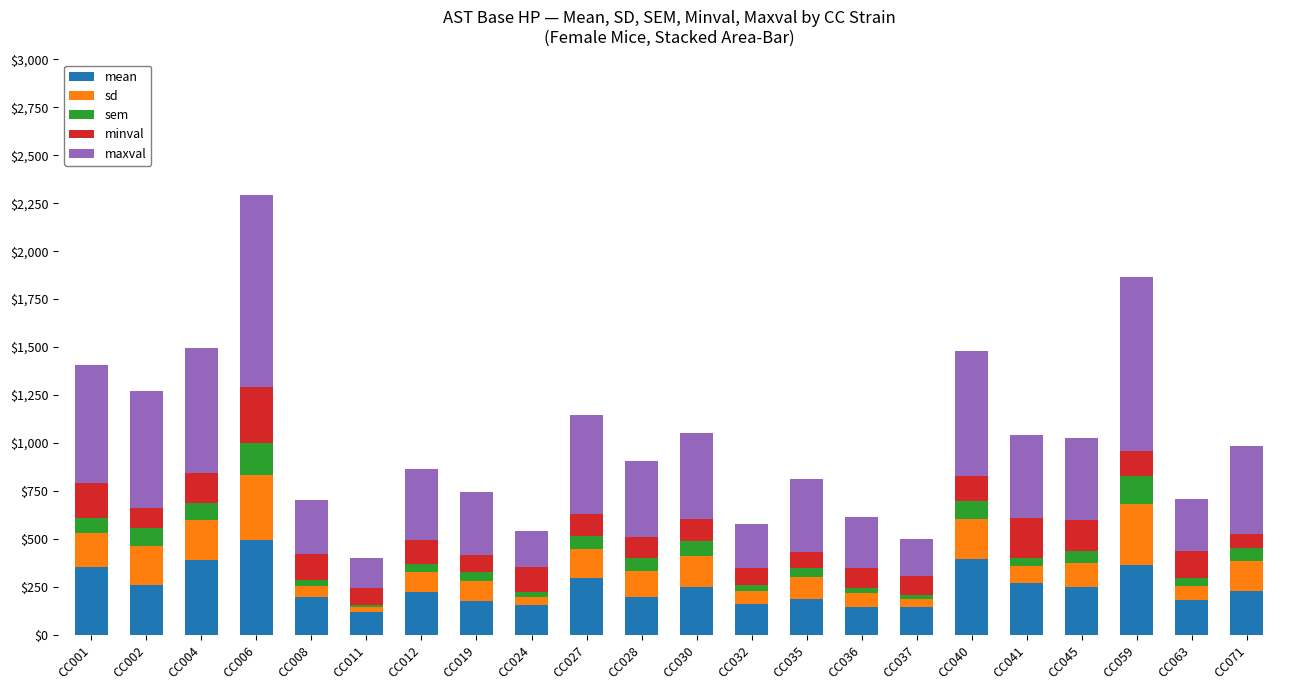

At which category is the sum across all series the highest?

CC006